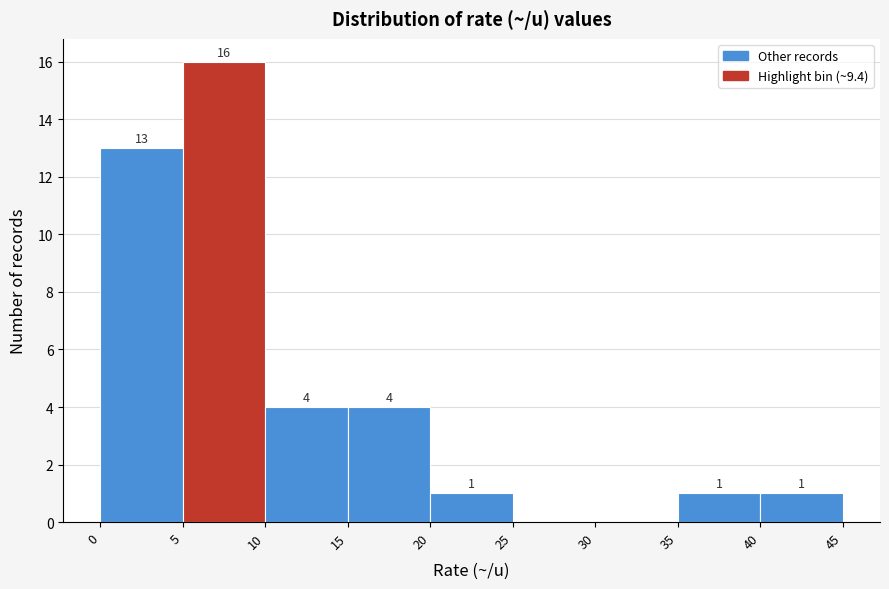

Which range on the x-axis has the tallest bar?

5 to 10